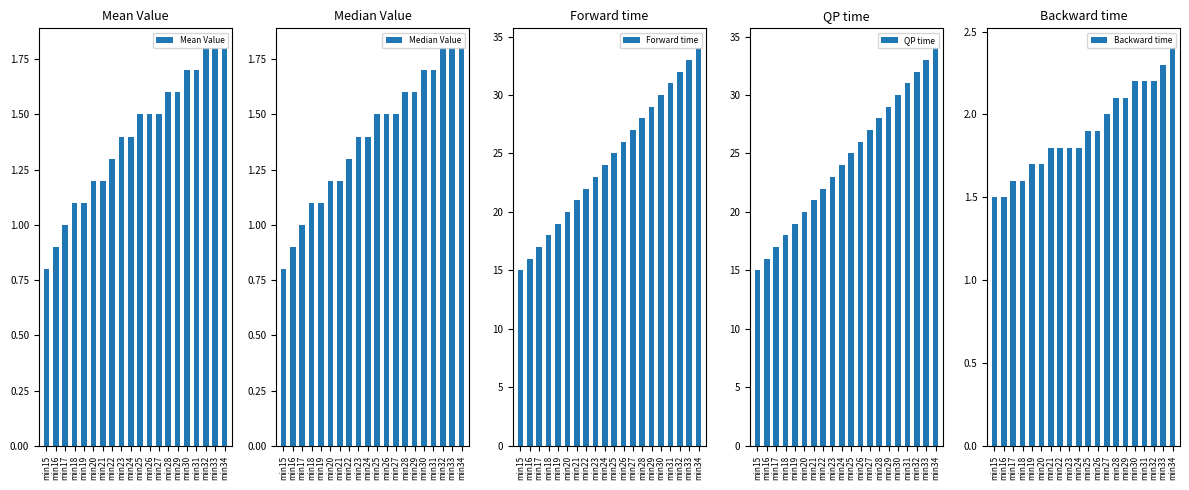

What is the spread (max minus min) of values at min22?

20.7